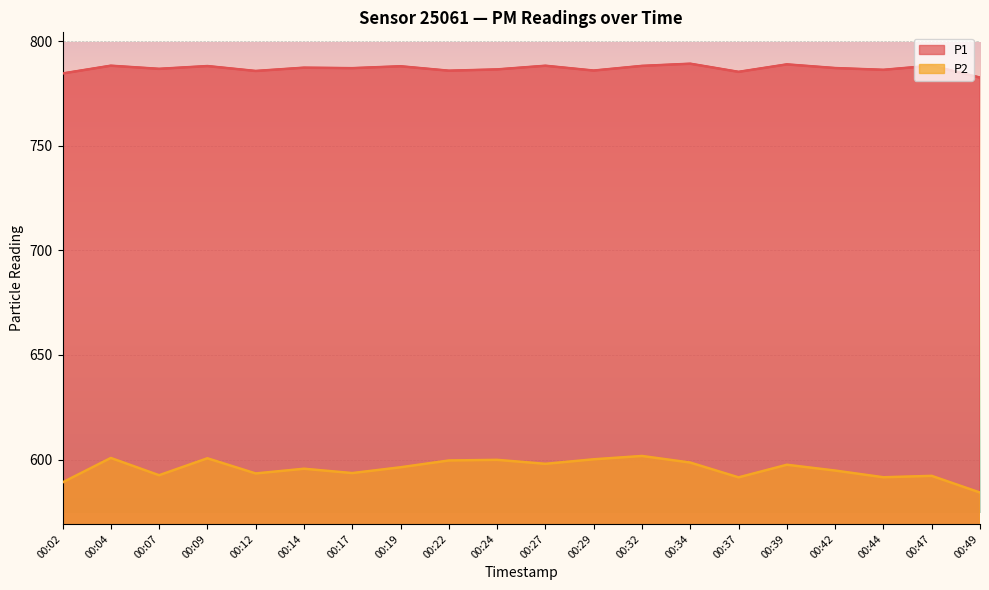

What is the sum of the P1 values at 00:12 and 00:04?

1573.9